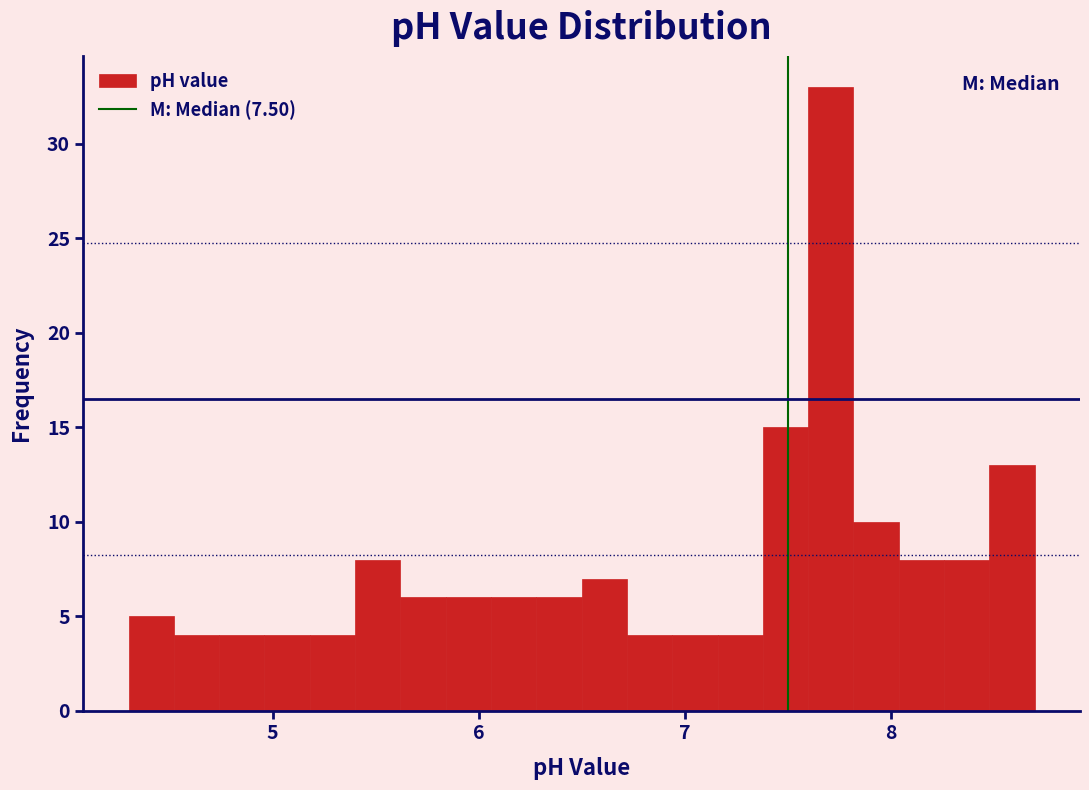

Read against the x-axis, roughly where is the centre of the tallest bar?

7.7